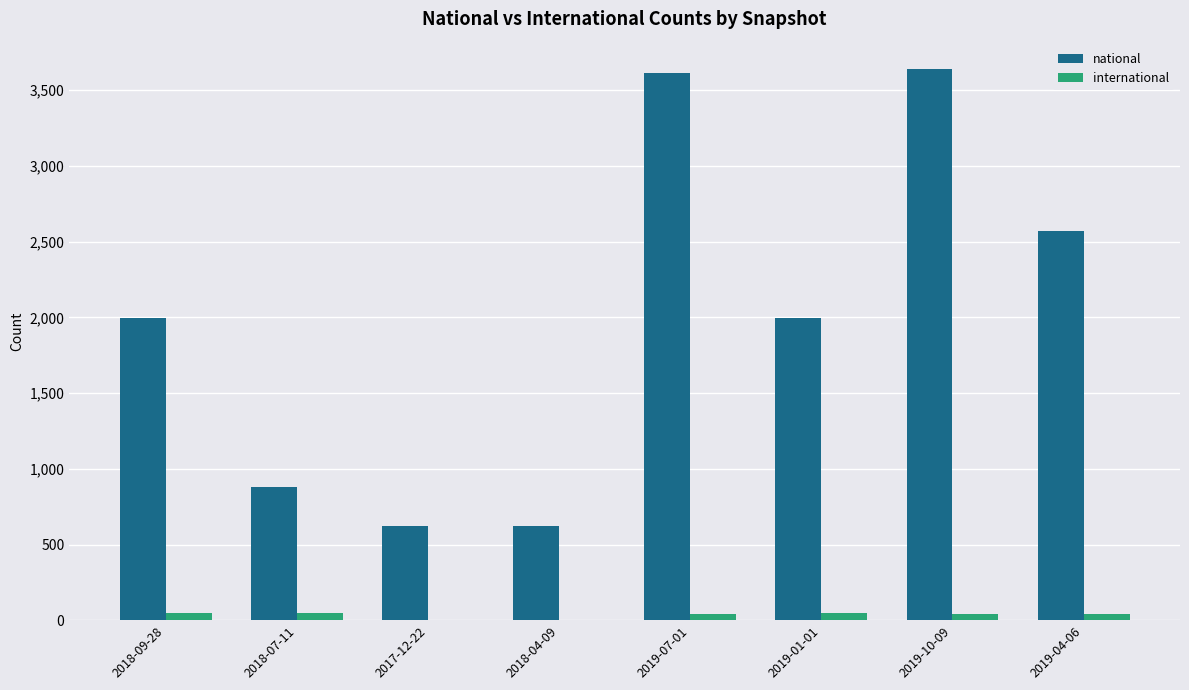

Is the value of national at 2018-04-09 greater than the value of international at 2019-04-06?

Yes